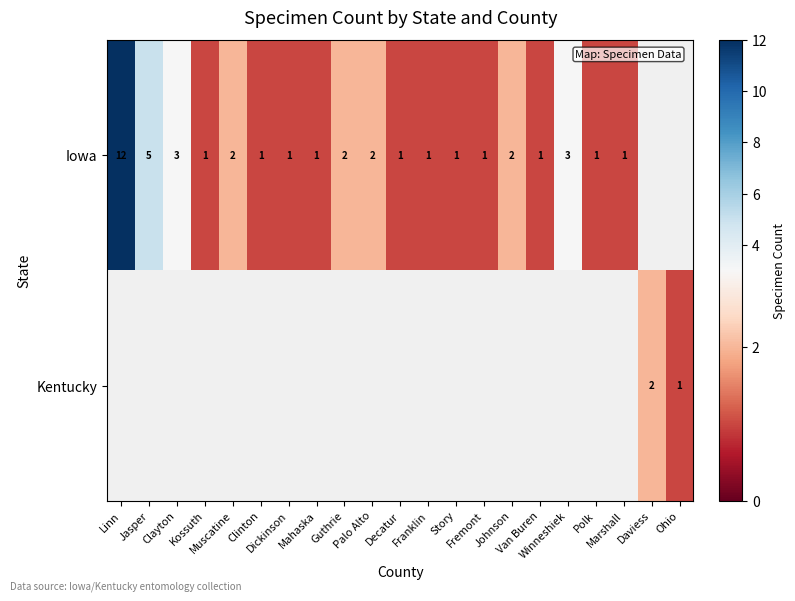

At how many categories does at least one series exceed 1?

9